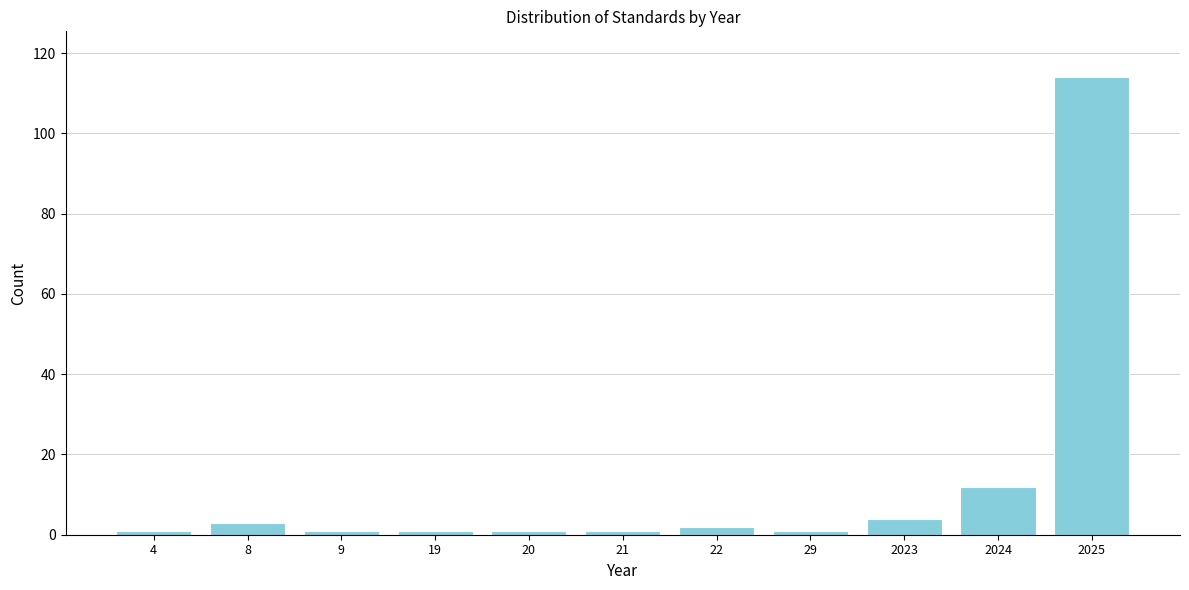

Reading left to right, extract all data points from this chart.

4=1	8=3	9=1	19=1	20=1	21=1	22=2	29=1	2023=4	2024=12	2025=114